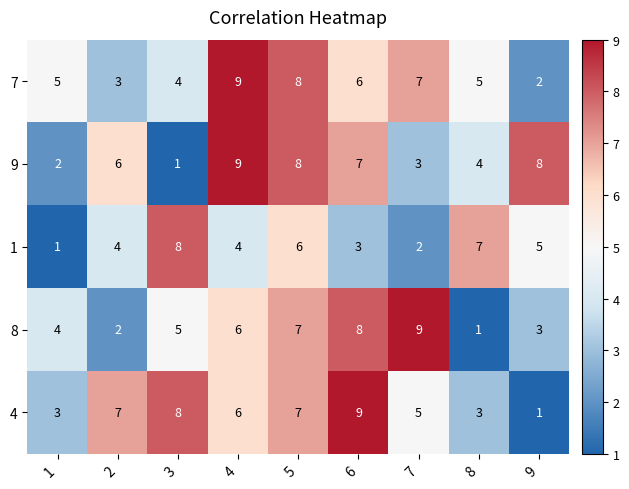

At 9, list the series in order from smallest to largest.

4, 7, 8, 1, 9